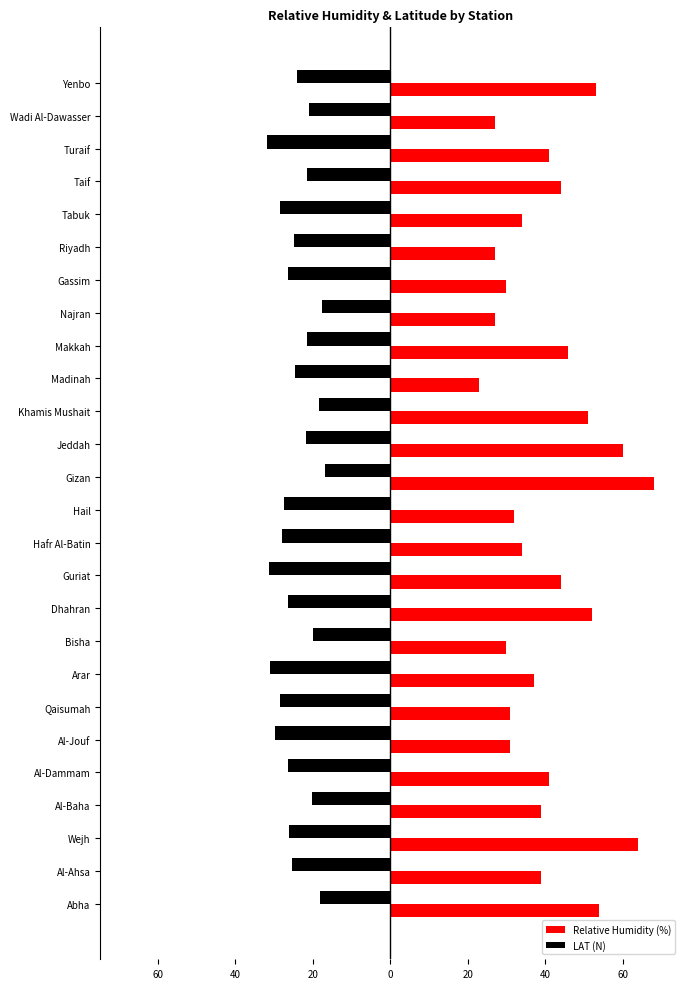

Which series has the widest spread of values?

Relative Humidity (%)